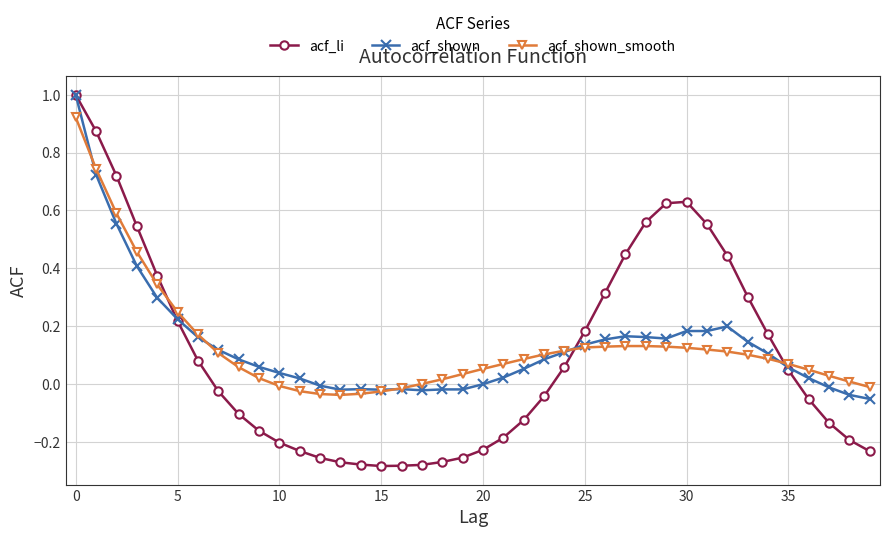

What is the highest value of the acf_li series?

1.0